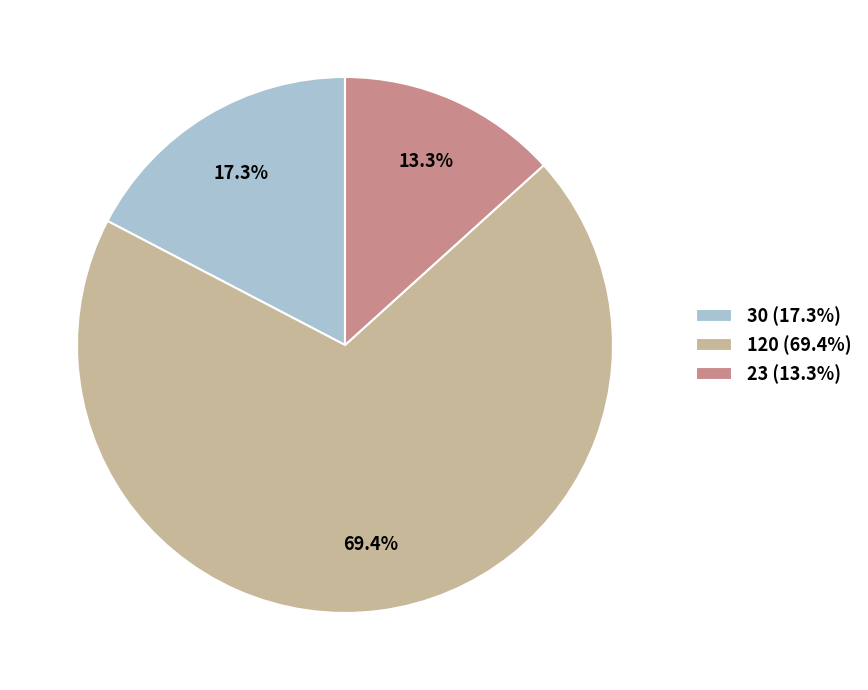

Which slice is the largest?

120